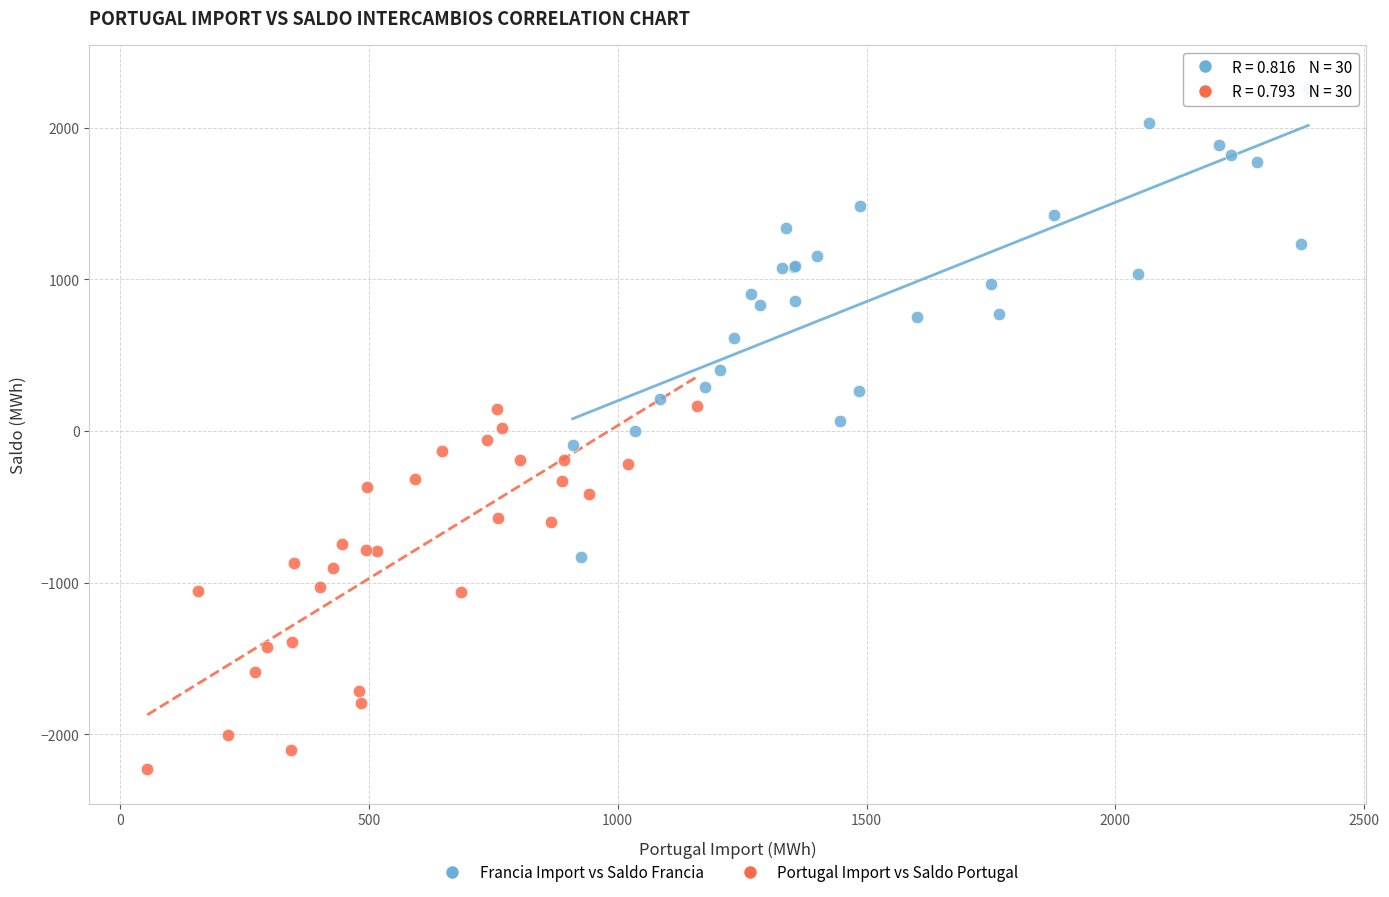

Which series has the largest Y range (max minus min)?

Francia Import vs Saldo Francia